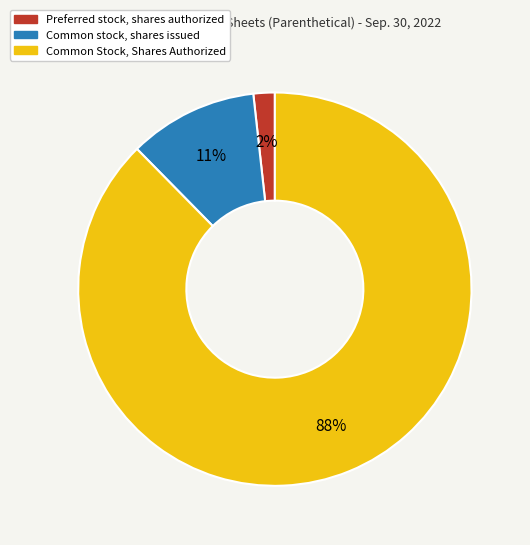

Which category has the smallest portion of the pie?

Preferred stock, shares authorized